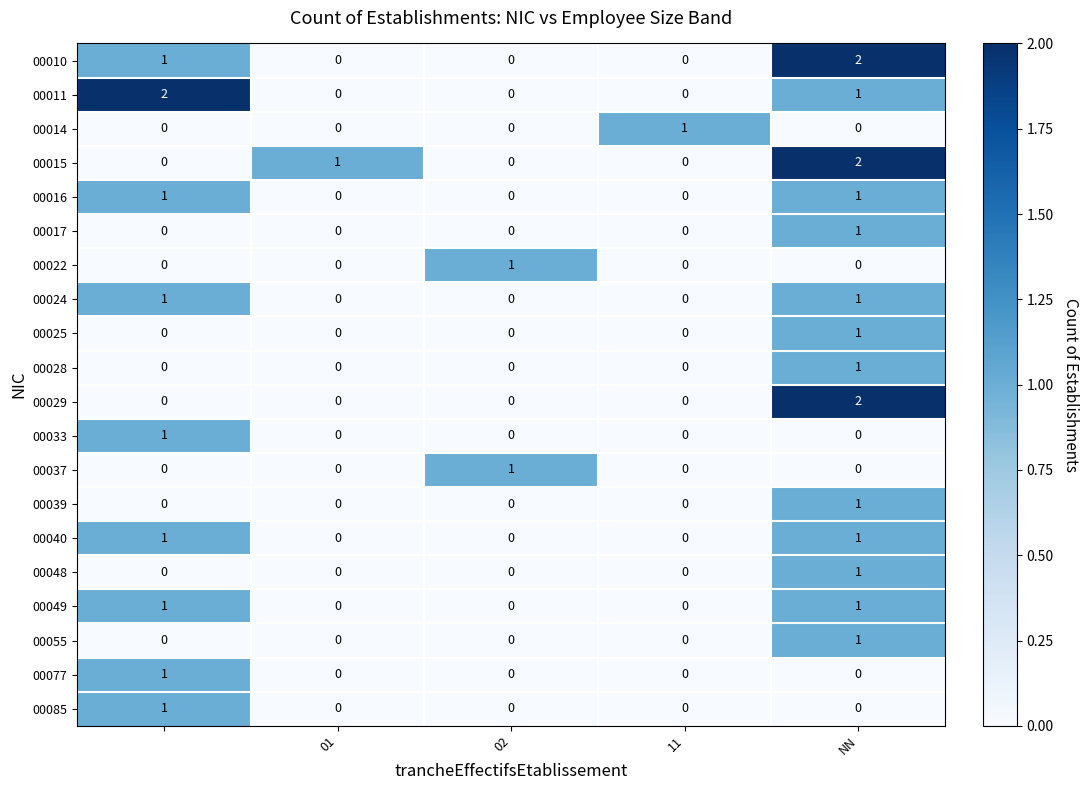

How many 00049 values are between 0 and 1?

5